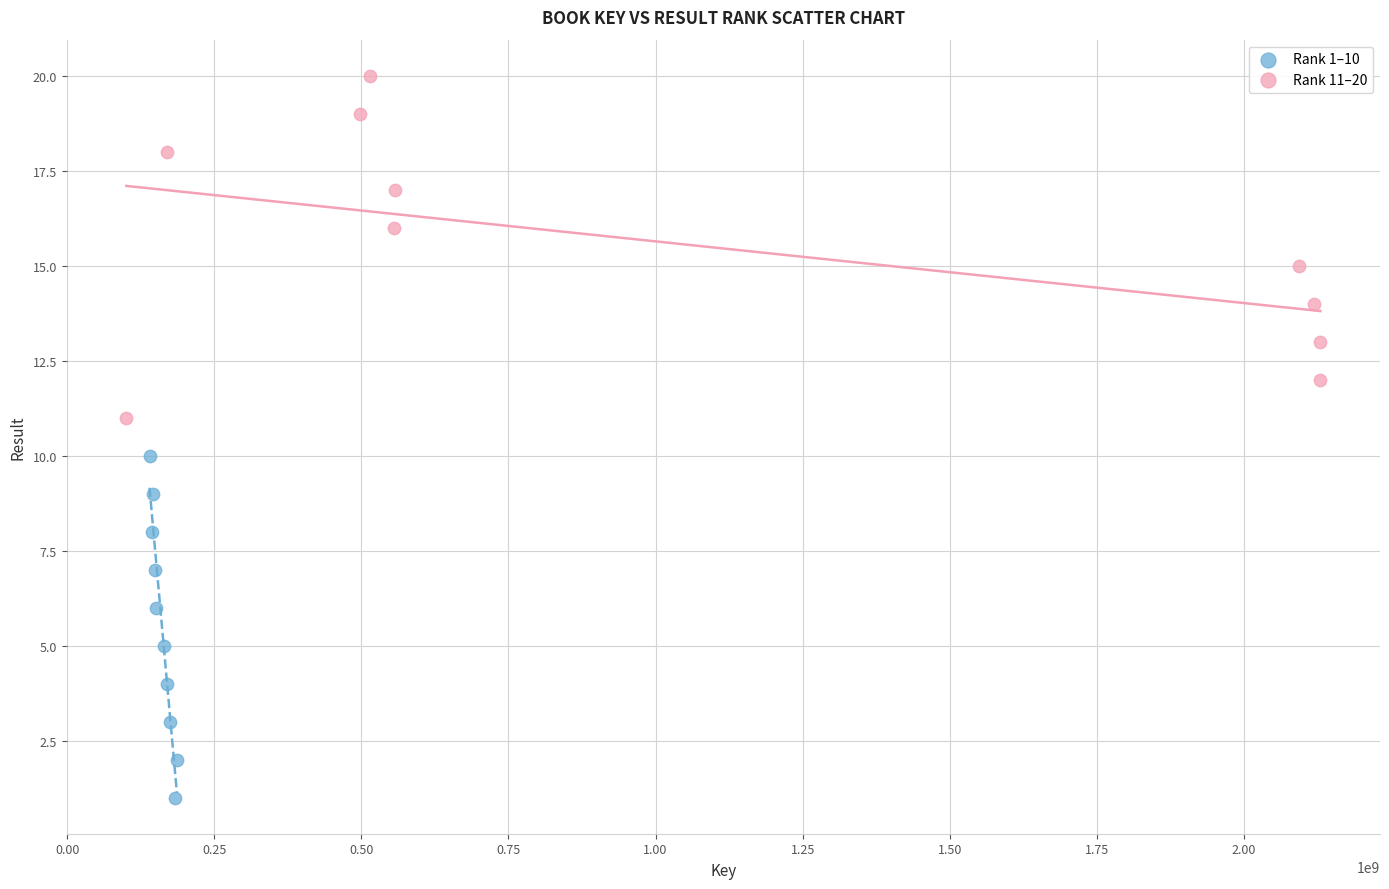

Which series reaches the minimum Y coordinate?

Rank 1–10